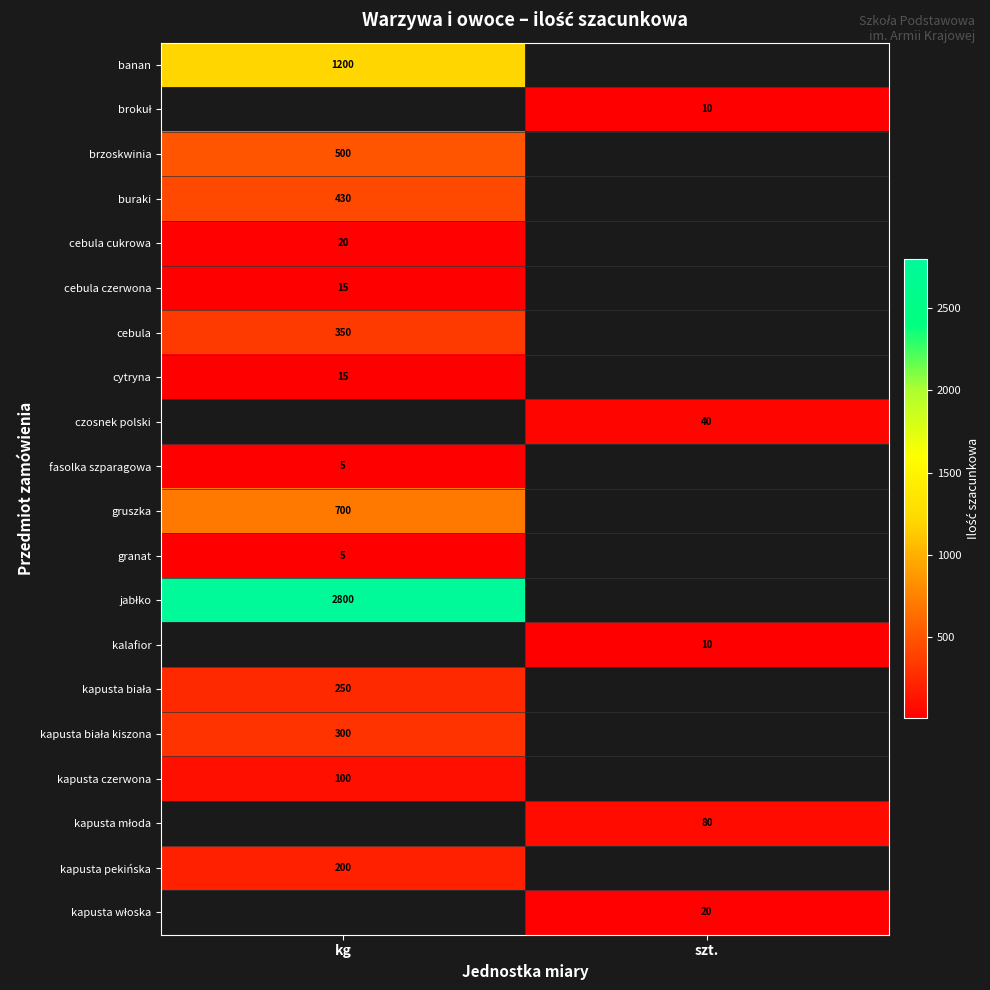

How many series are shown in this chart?

20